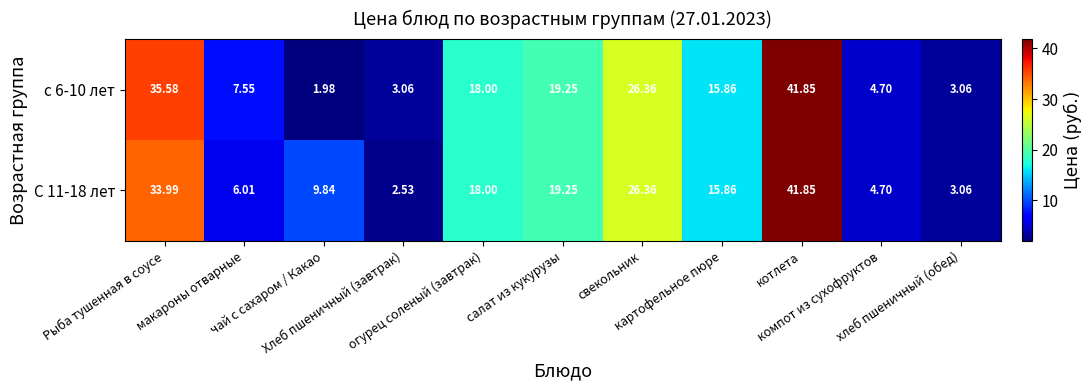

How many data points in с 6-10 лет are less than 15?

5